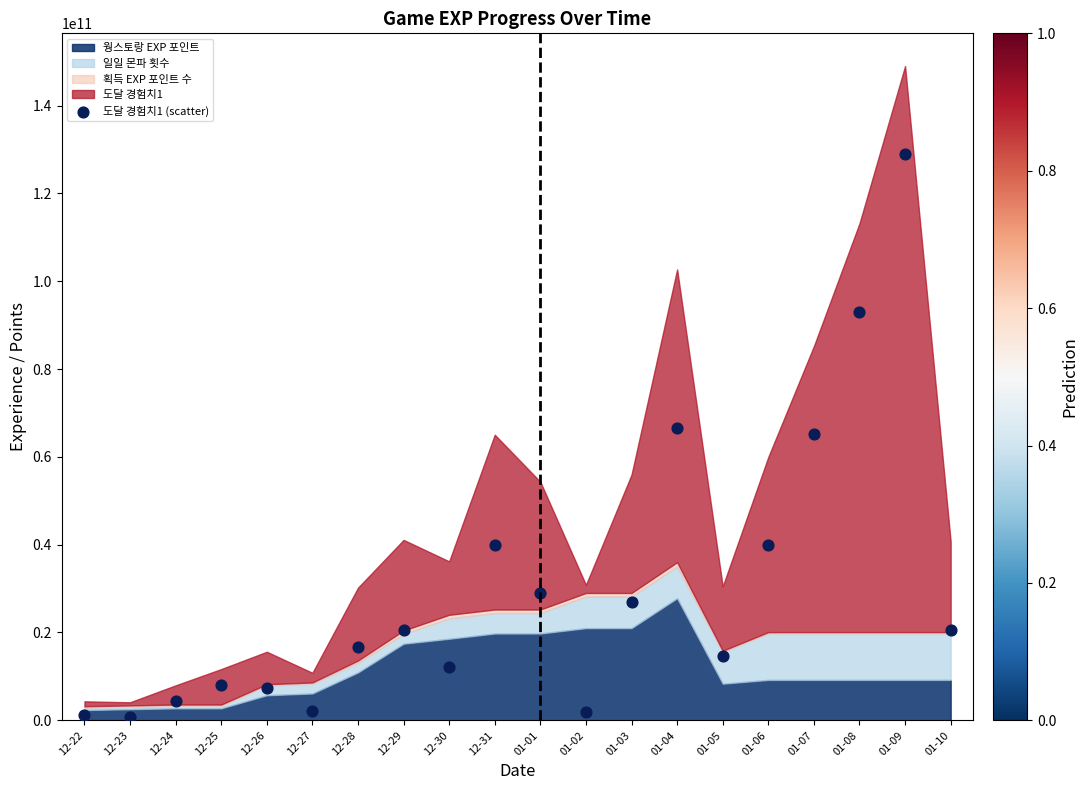

What is the range of Y values (max minus min)?

128193397729